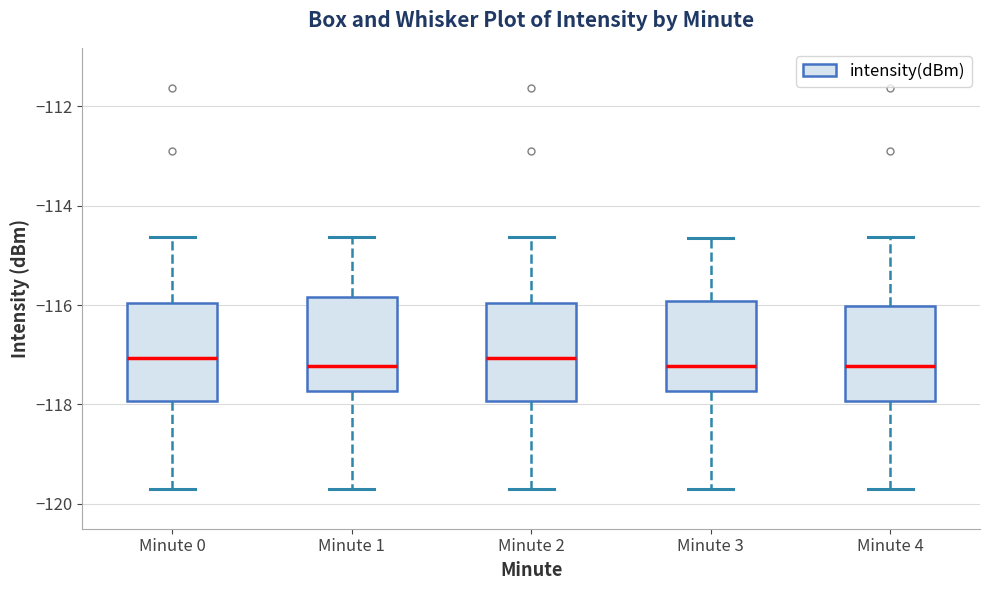

Where does the upper whisker of the box for Minute 4 end on the y-axis? The values are not printed on the chart, so give them approximately, as read against the axis.

-114.6